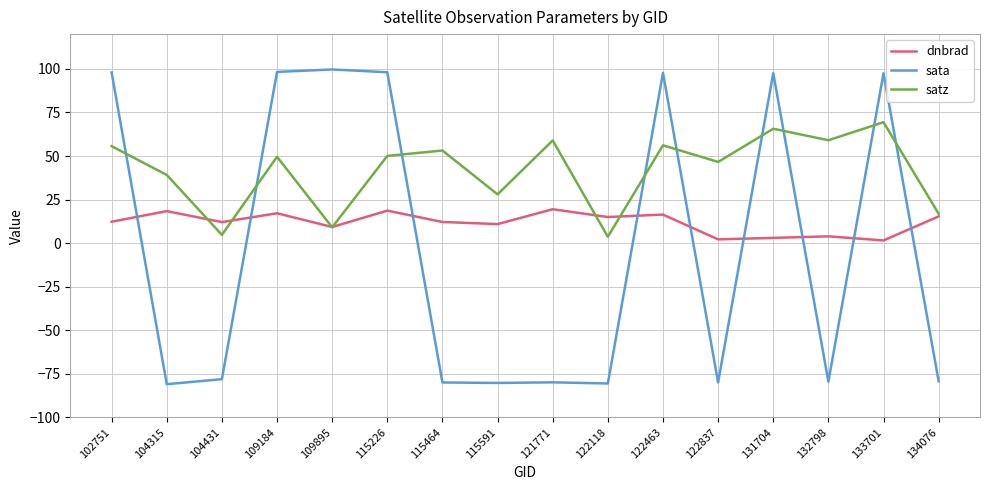

The sata series shows -140.9 at 121771. True or false?

False